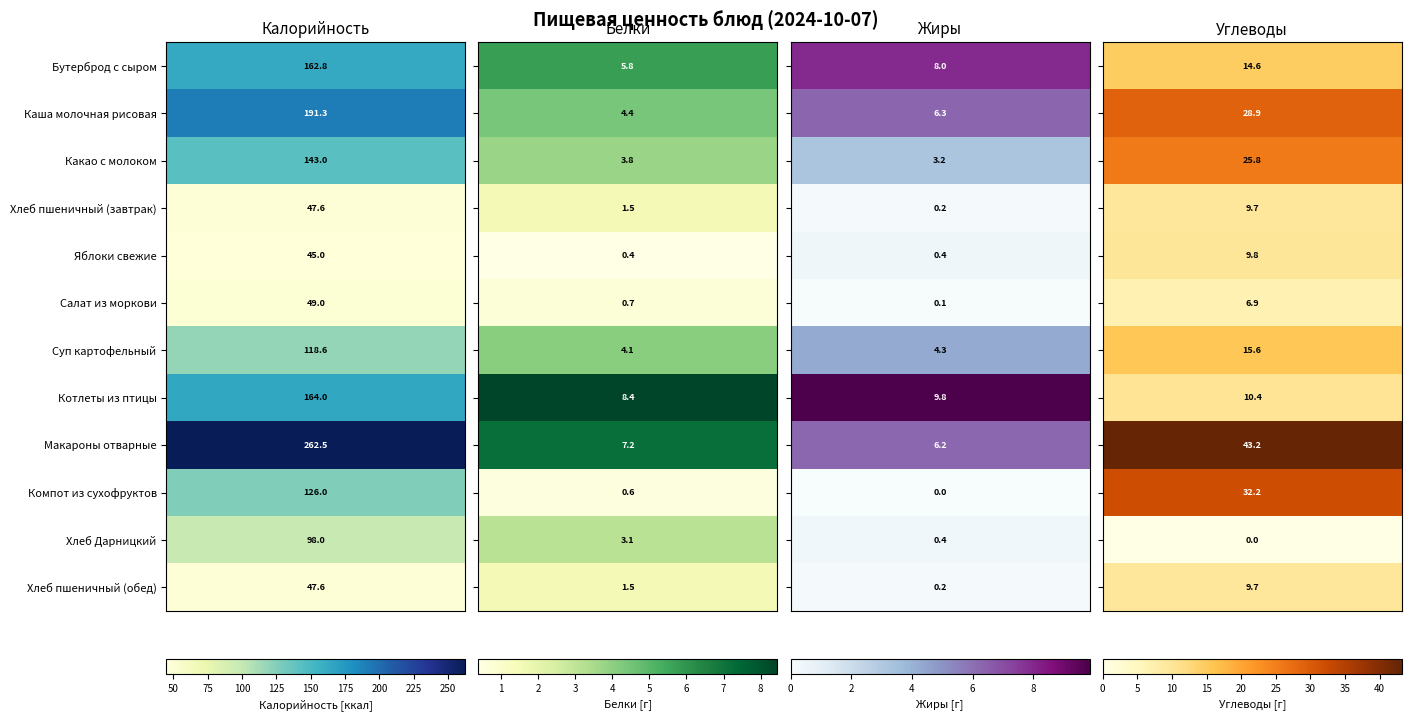

Reading left to right, list all the values displayed in this chart.

Бутерброд с сыром: 162.8	5.8	8.0	14.6
Каша молочная рисовая: 191.3	4.4	6.3	28.9
Какао с молоком: 143.0	3.8	3.2	25.8
Хлеб пшеничный (завтрак): 47.6	1.5	0.2	9.7
Яблоки свежие: 45.0	0.4	0.4	9.8
Салат из моркови: 49.0	0.7	0.1	6.9
Суп картофельный: 118.6	4.1	4.3	15.6
Котлеты из птицы: 164.0	8.4	9.8	10.4
Макароны отварные: 262.5	7.2	6.2	43.2
Компот из сухофруктов: 126.0	0.6	0.0	32.2
Хлеб Дарницкий: 98.0	3.1	0.4	0.0
Хлеб пшеничный (обед): 47.6	1.5	0.2	9.7